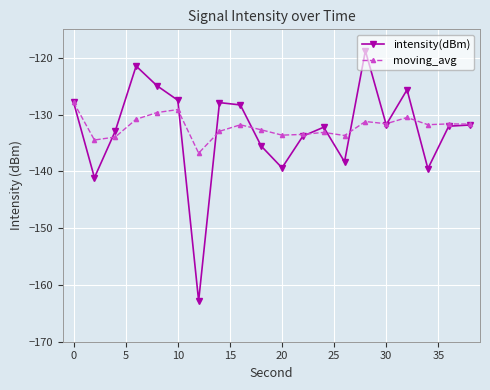

What is the highest value of the intensity(dBm) series?

-118.8